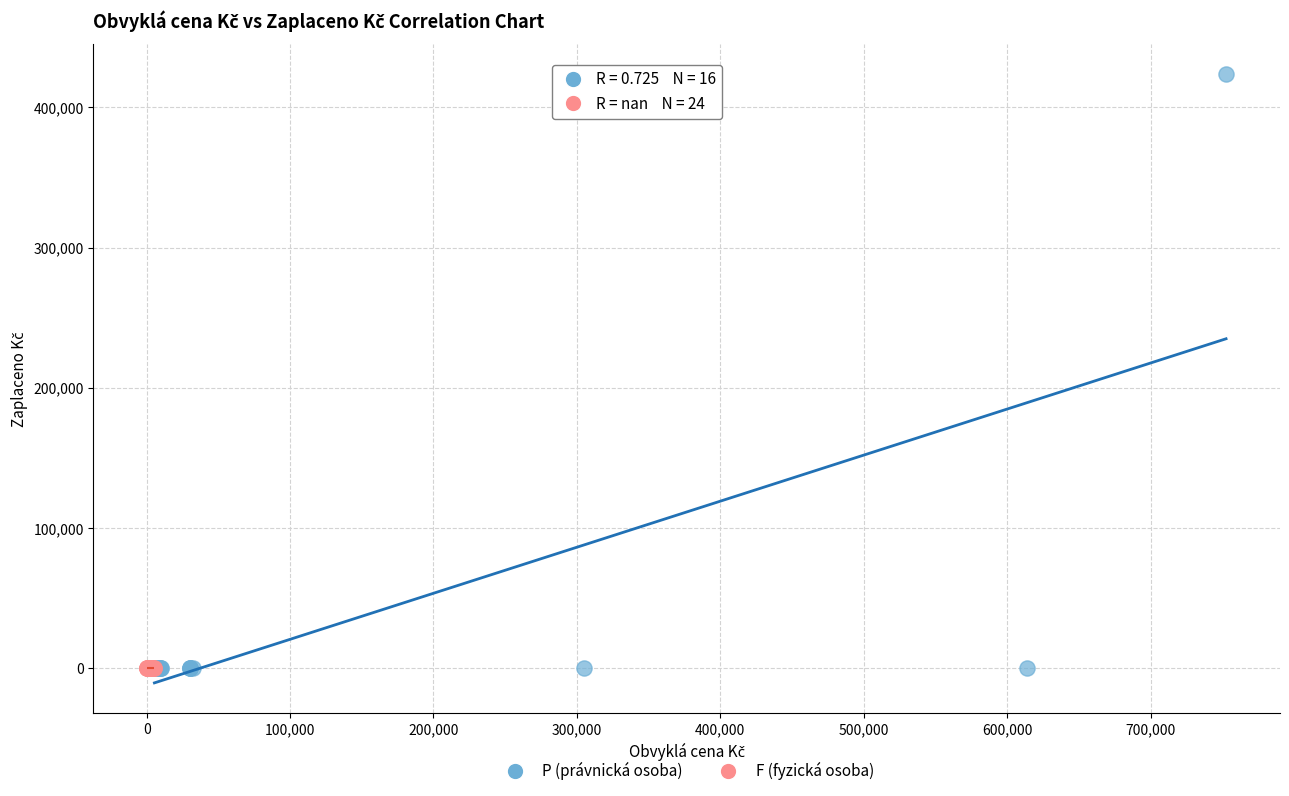

Which series contains the highest Y value?

P (právnická osoba)